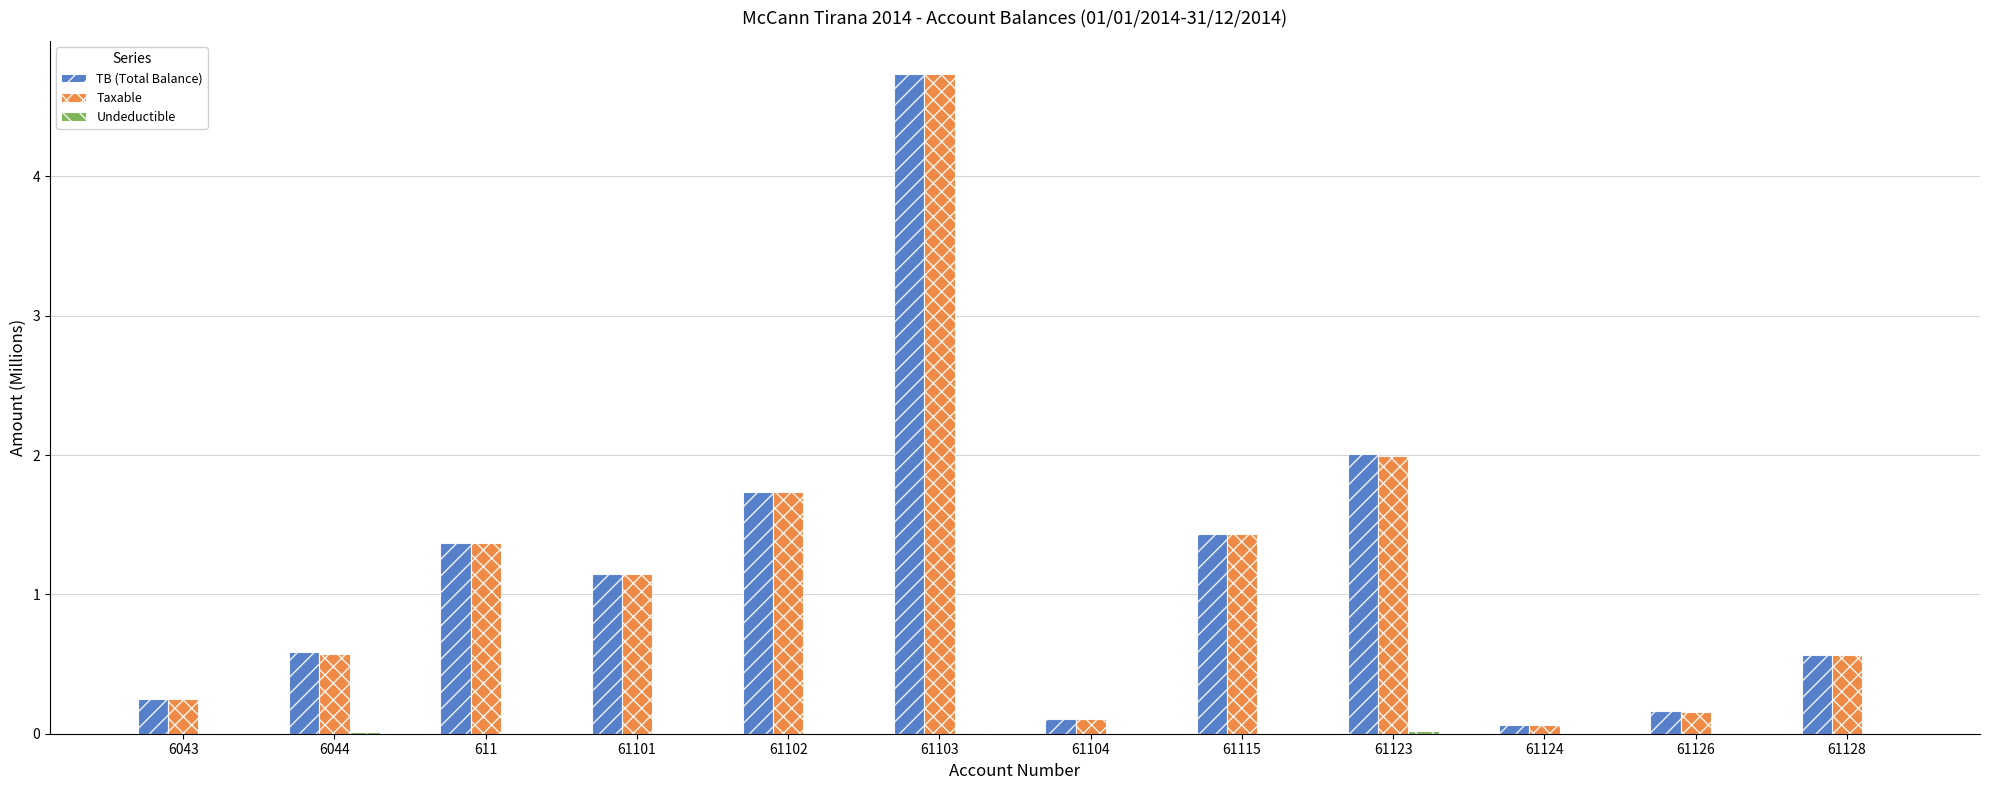

What is the sum of all Taxable values?

14.1